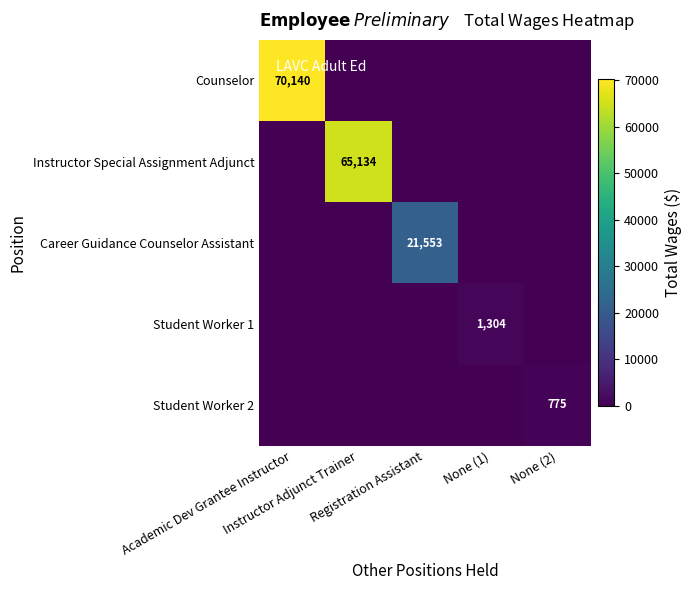

What is the difference between the highest and lowest values at None (2)?

775